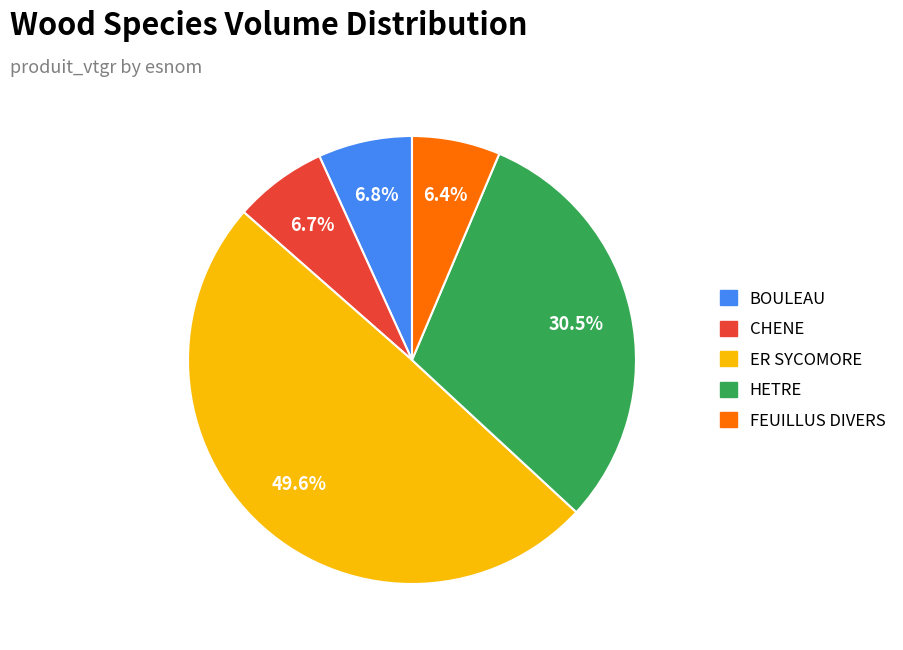

Which slice is the largest?

ER SYCOMORE